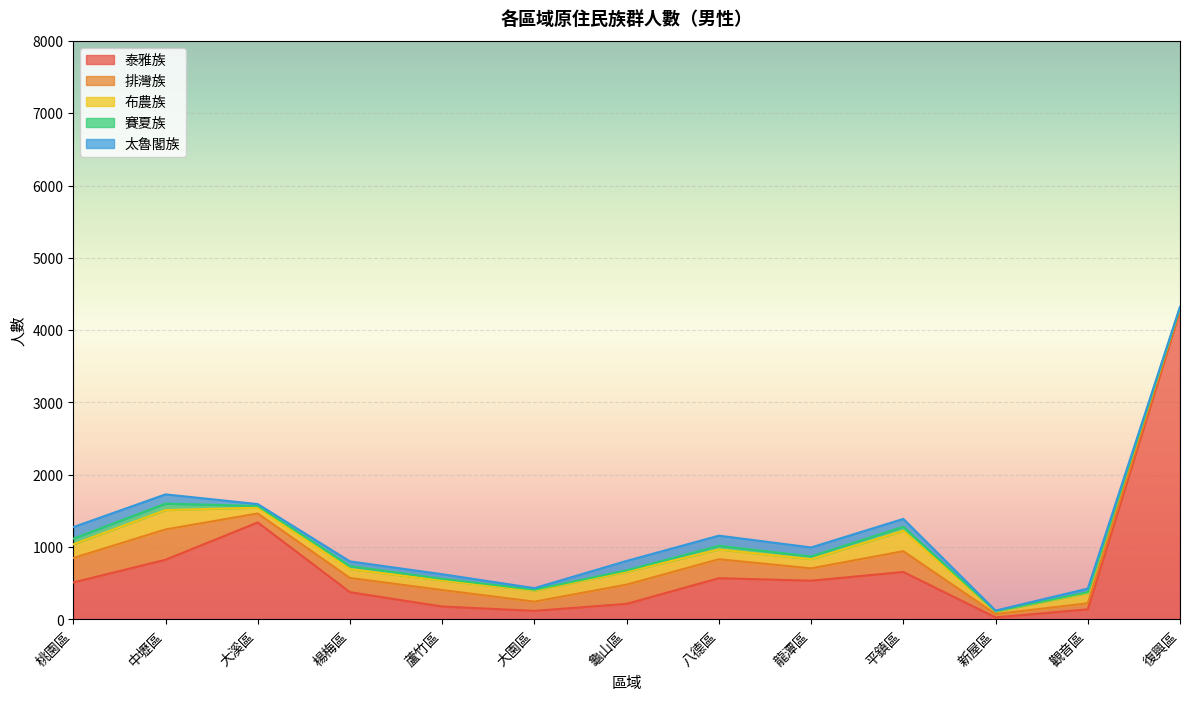

What is the difference between the 賽夏族 values at 楊梅區 and 龍潭區?

6